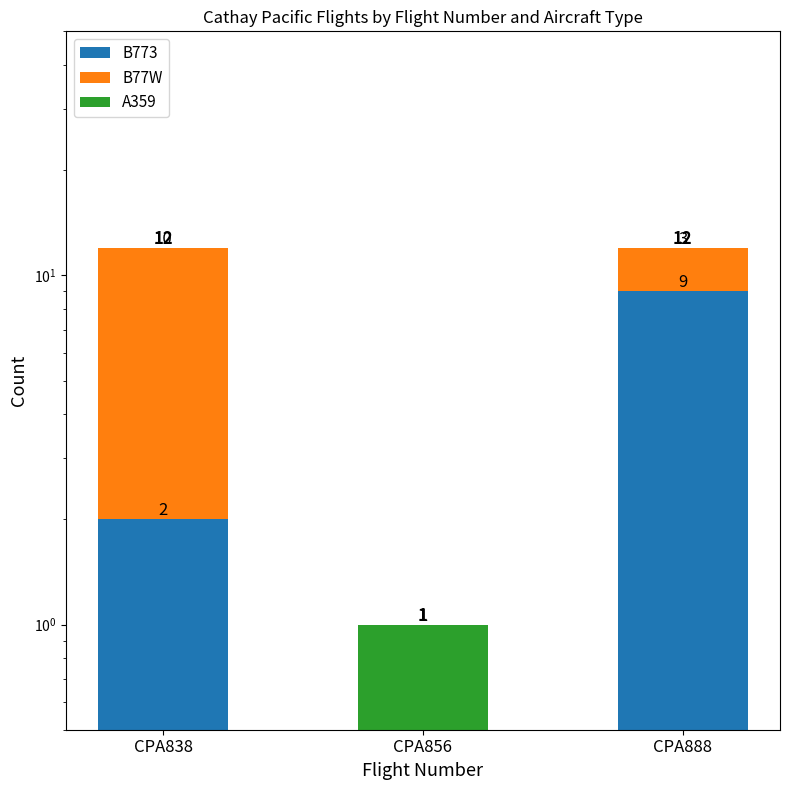

Which category has the highest value across all series?

CPA838